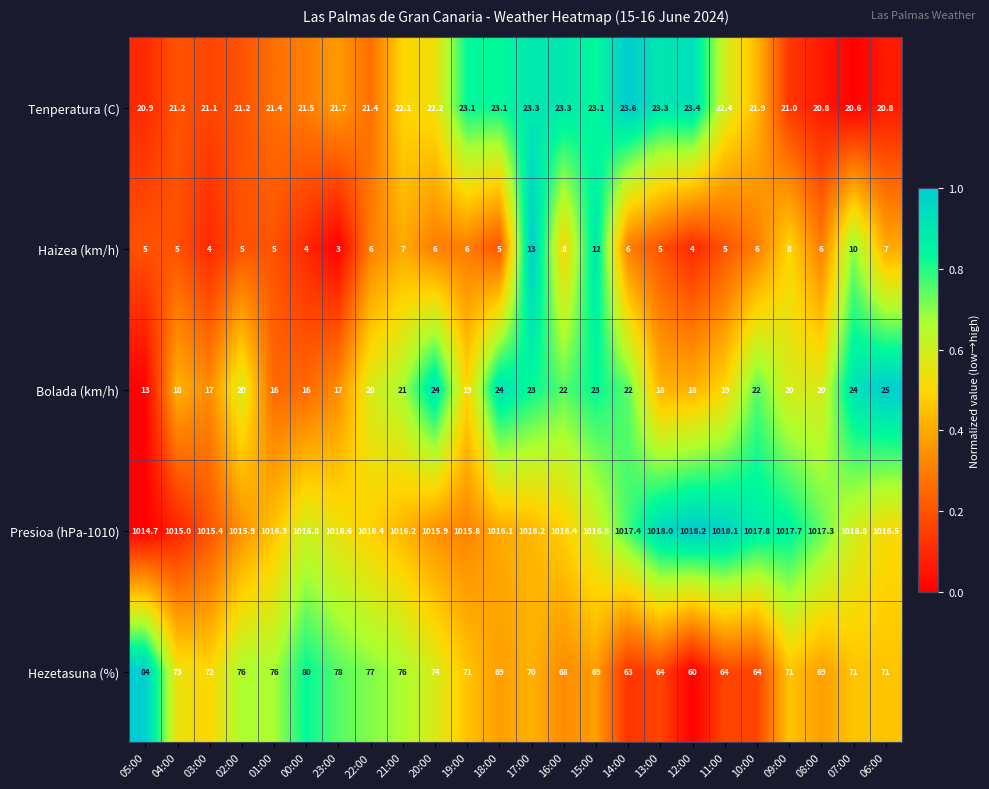

Which series has the widest spread of values?

Hezetasuna (%)